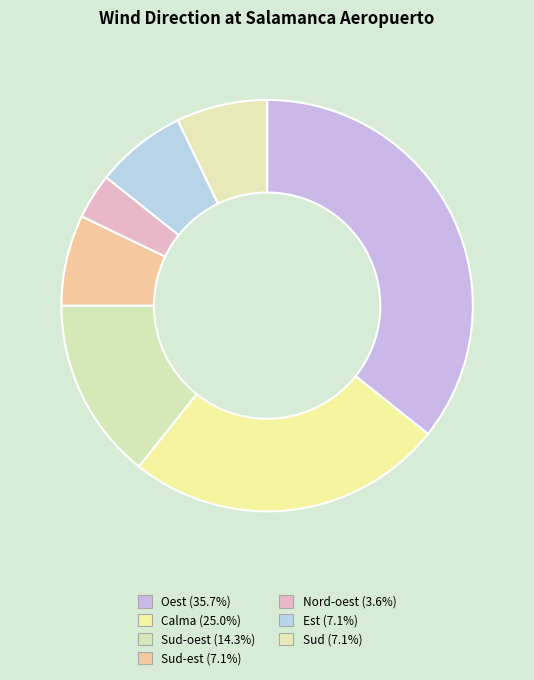

Which category has the smallest portion of the pie?

Nord-oest